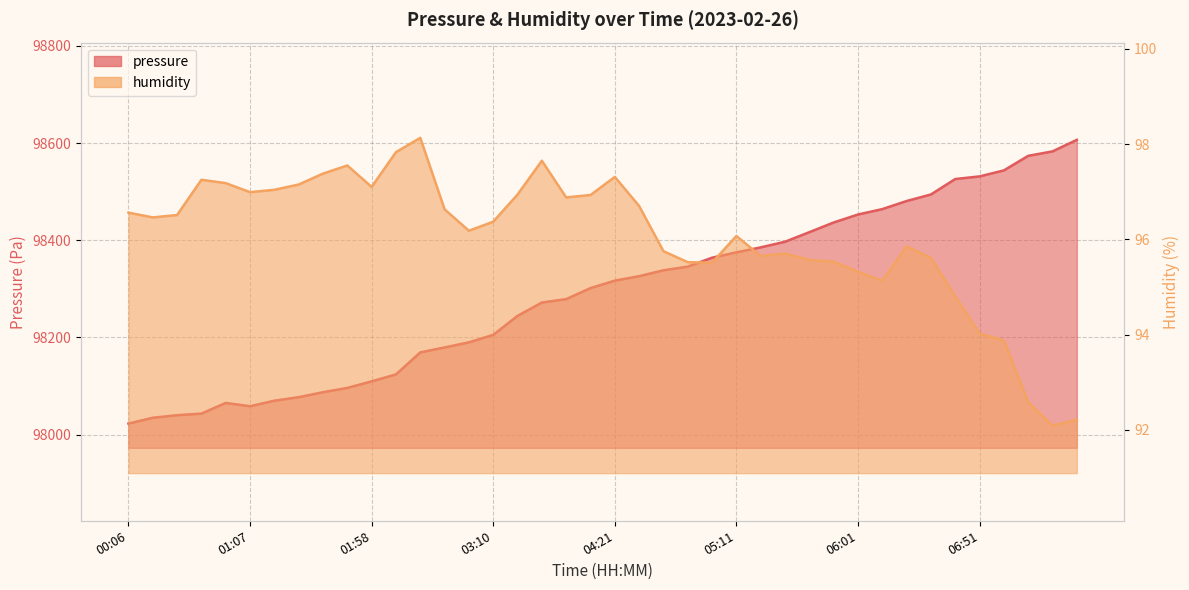

Is it true that humidity equals 95.7 at 05:21?

True